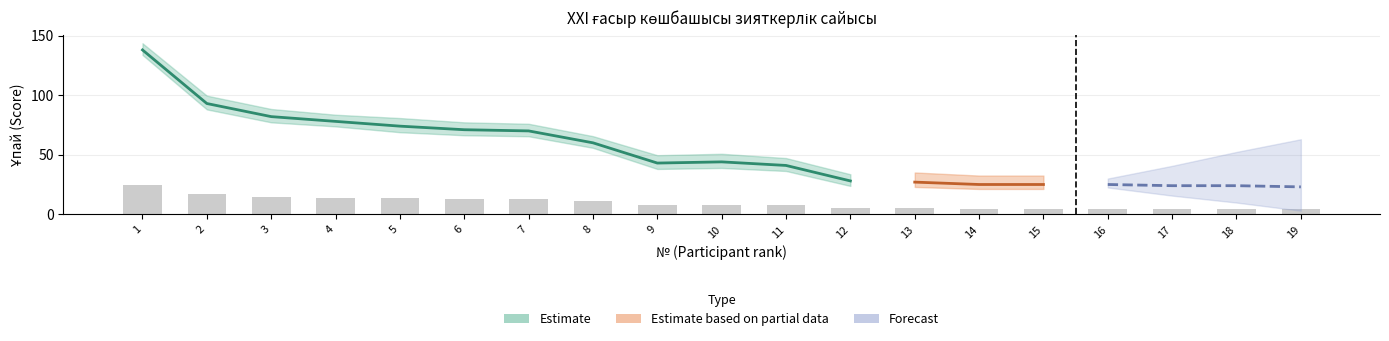

At which label is I айналым closest to 28?

1